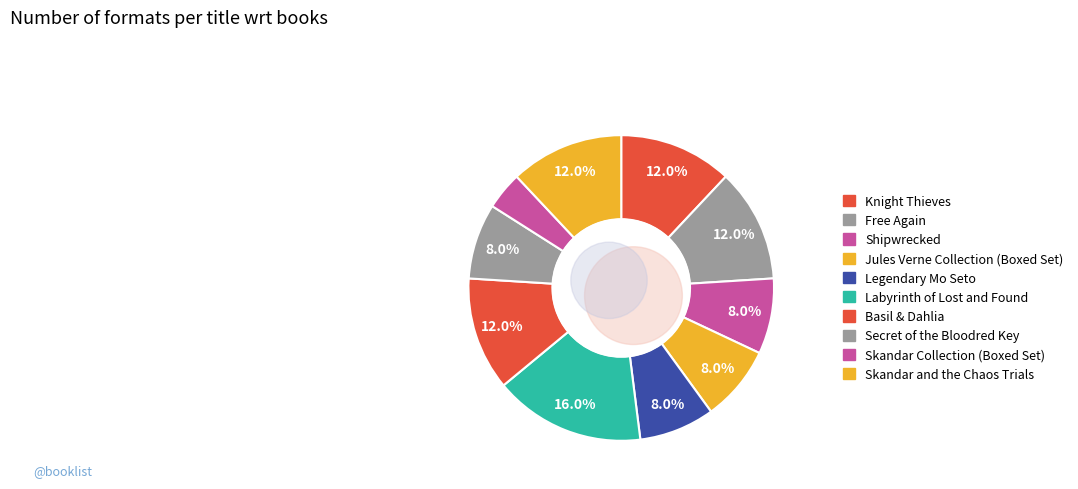

Rank the categories by value from highest to lowest.

Labyrinth of Lost and Found, Knight Thieves, Free Again, Basil & Dahlia, Skandar and the Chaos Trials, Shipwrecked, Jules Verne Collection (Boxed Set), Legendary Mo Seto, Secret of the Bloodred Key, Skandar Collection (Boxed Set)